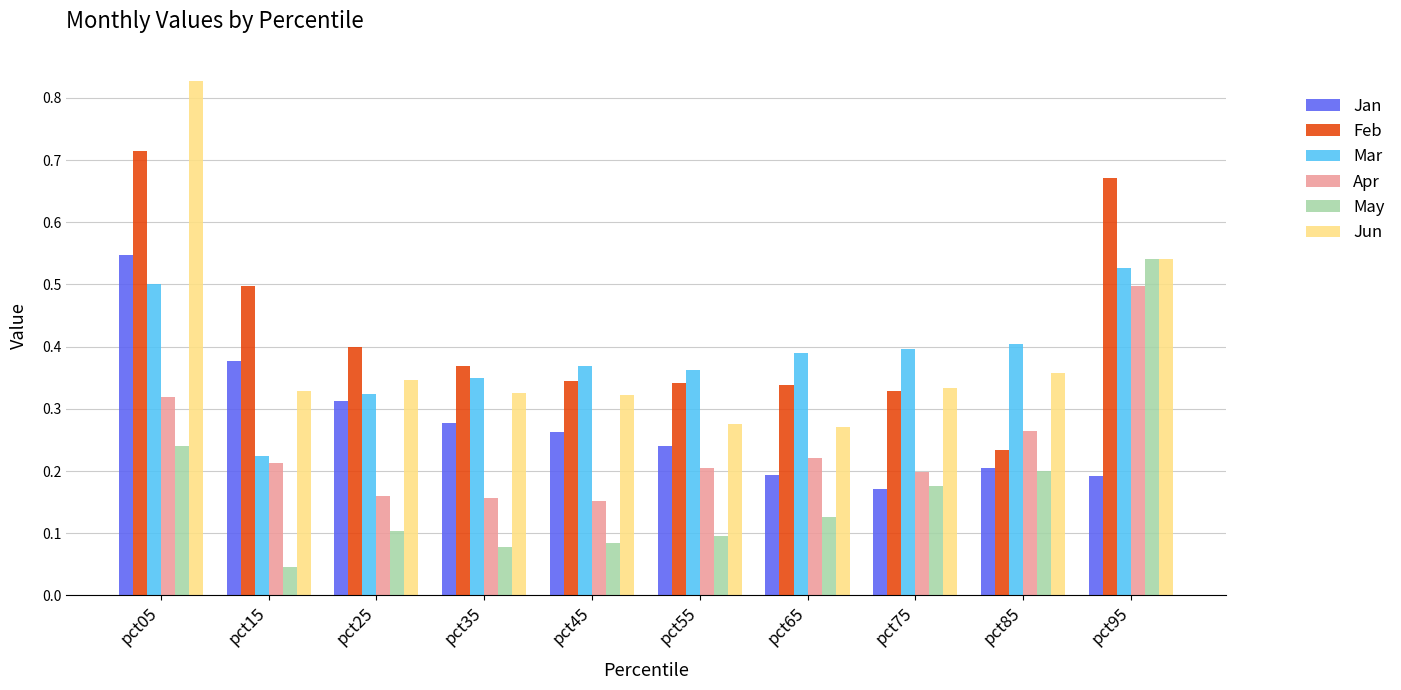

Which series has the widest spread of values?

Jun